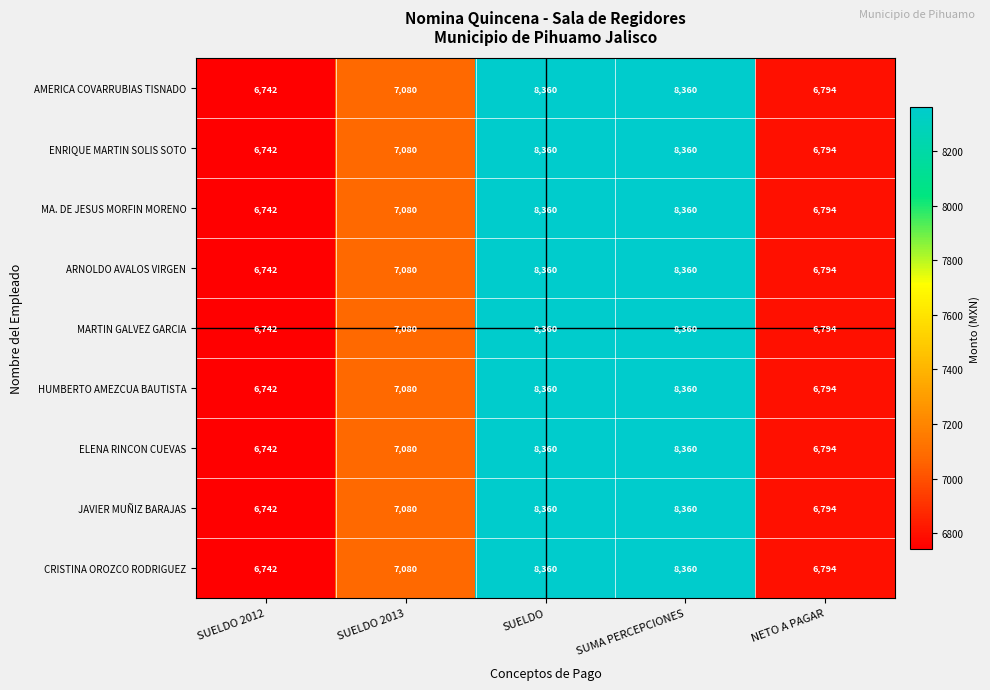

What is the minimum value shown in the chart?

6742